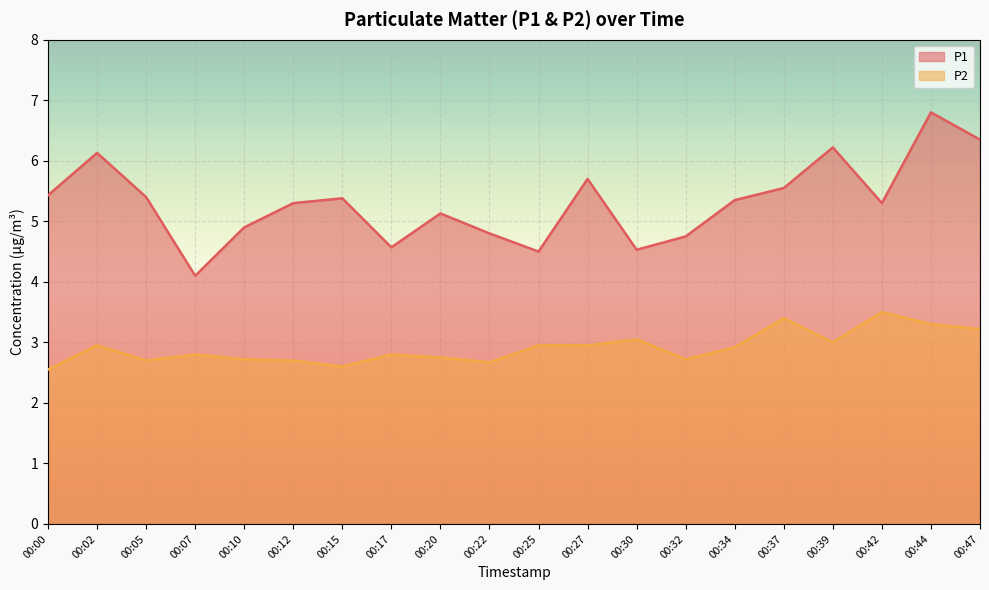

What are all the series names shown in the legend?

P1, P2